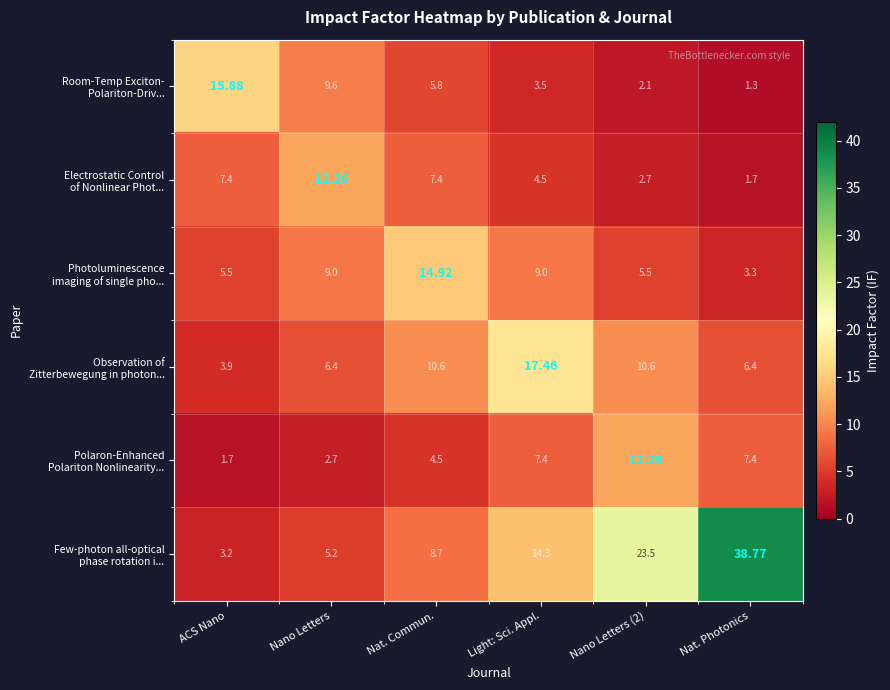

At which category is the sum across all series the highest?

Nat. Photonics